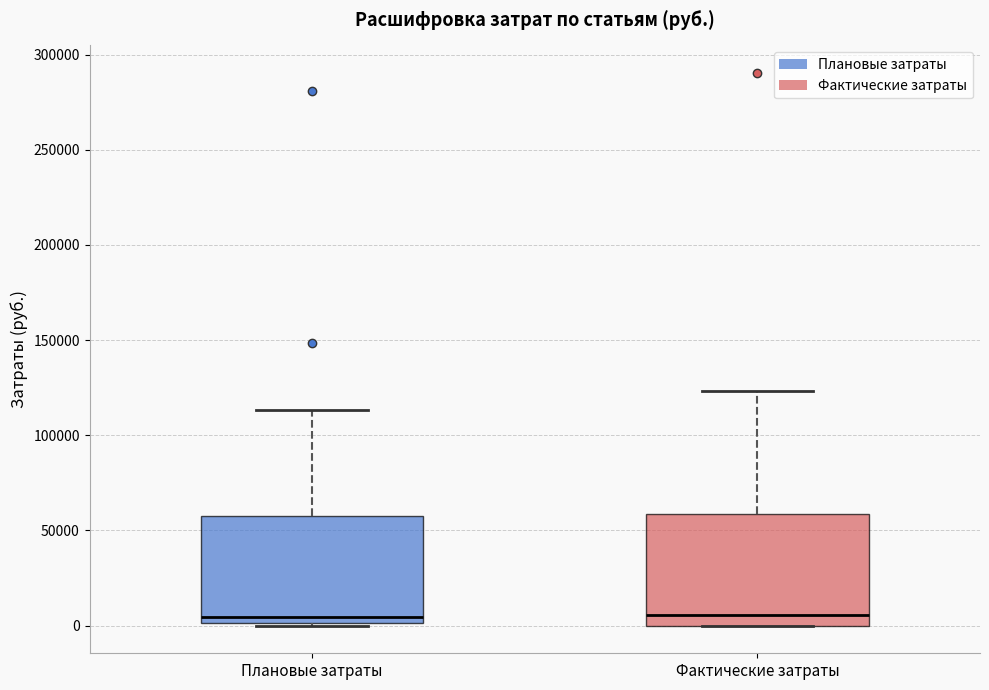

Reading left to right, transcribe this box plot: for each box, give where its median line is, the range the box spans, and where its two whiskers end, as read against the y-axis. The values are not printed on the chart, so give them approximately, as read against the axis.

Плановые затраты: median 5000, box 0 to 60000, whiskers 0 to 115000
Фактические затраты: median 5000, box 0 to 60000, whiskers 0 to 125000